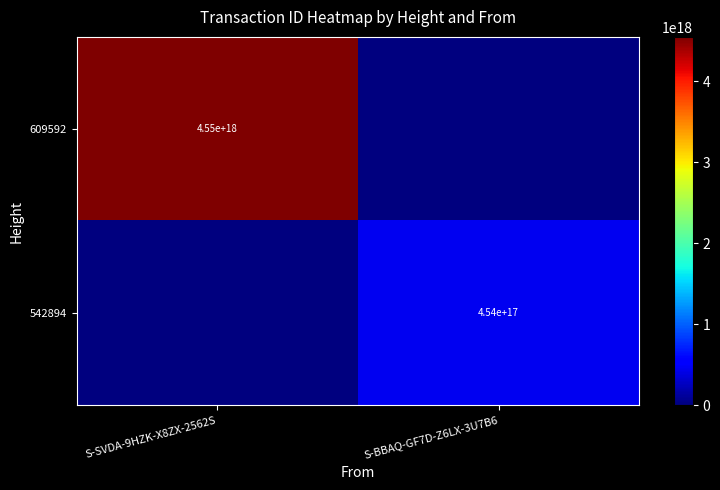

Is it true that 609592 equals 6653902700466044928 at S-SVDA-9HZK-X8ZX-2562S?

False